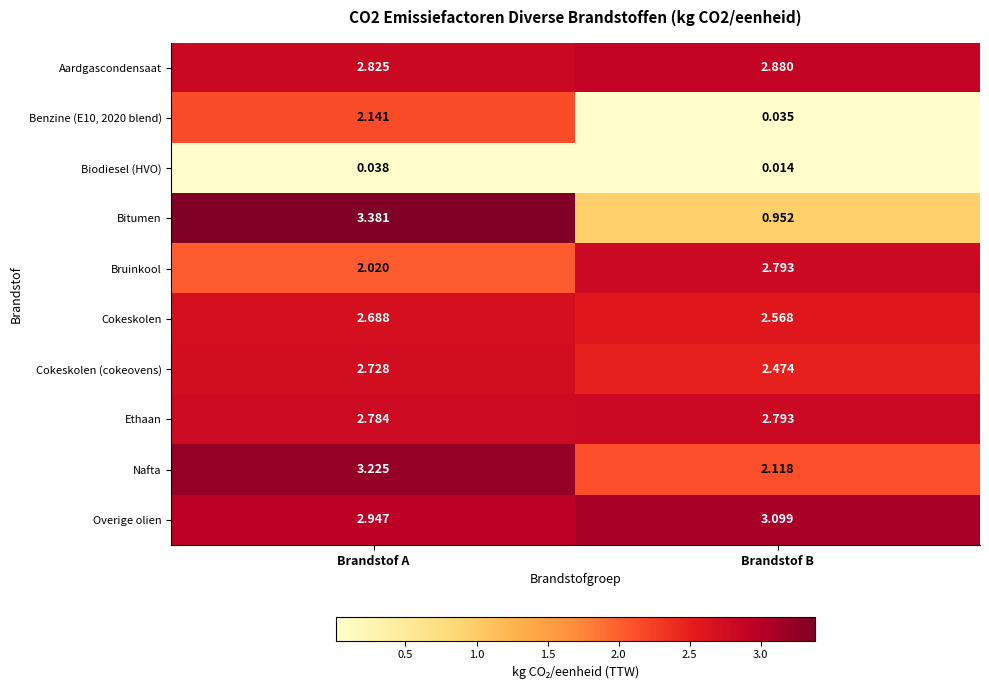

Which category has the highest value in the Bitumen series?

Brandstof A